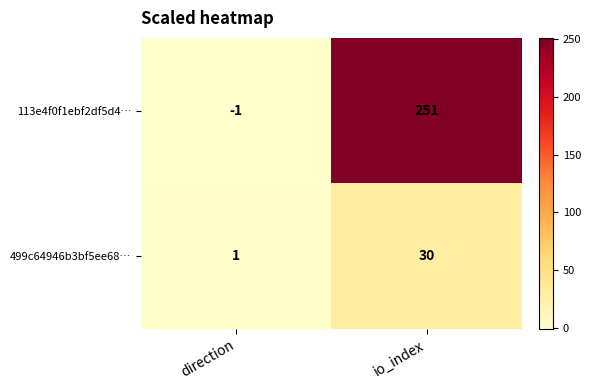

The value of 113e4f0f1ebf2df5d4… at direction is -2. True or false?

False